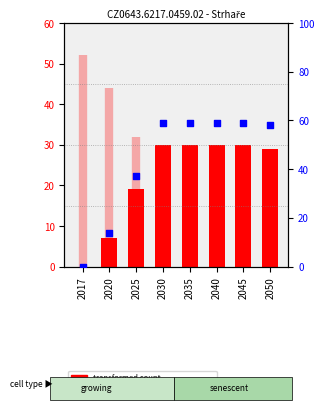

Approximately how many times larger is the value at 2045 compared to 2050?

1.0